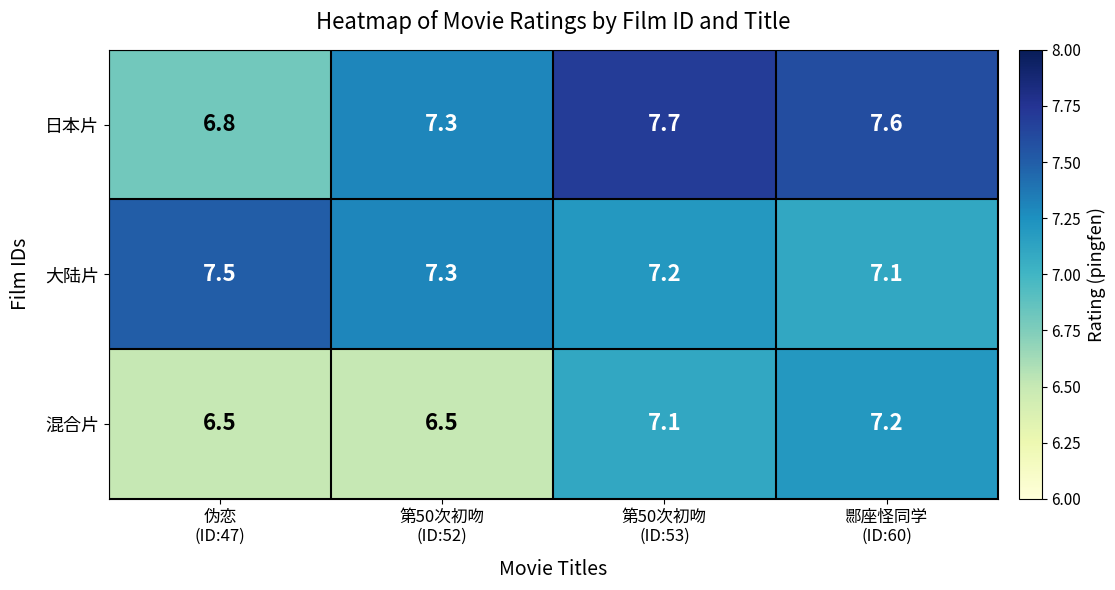

Which series has the widest spread of values?

日本片